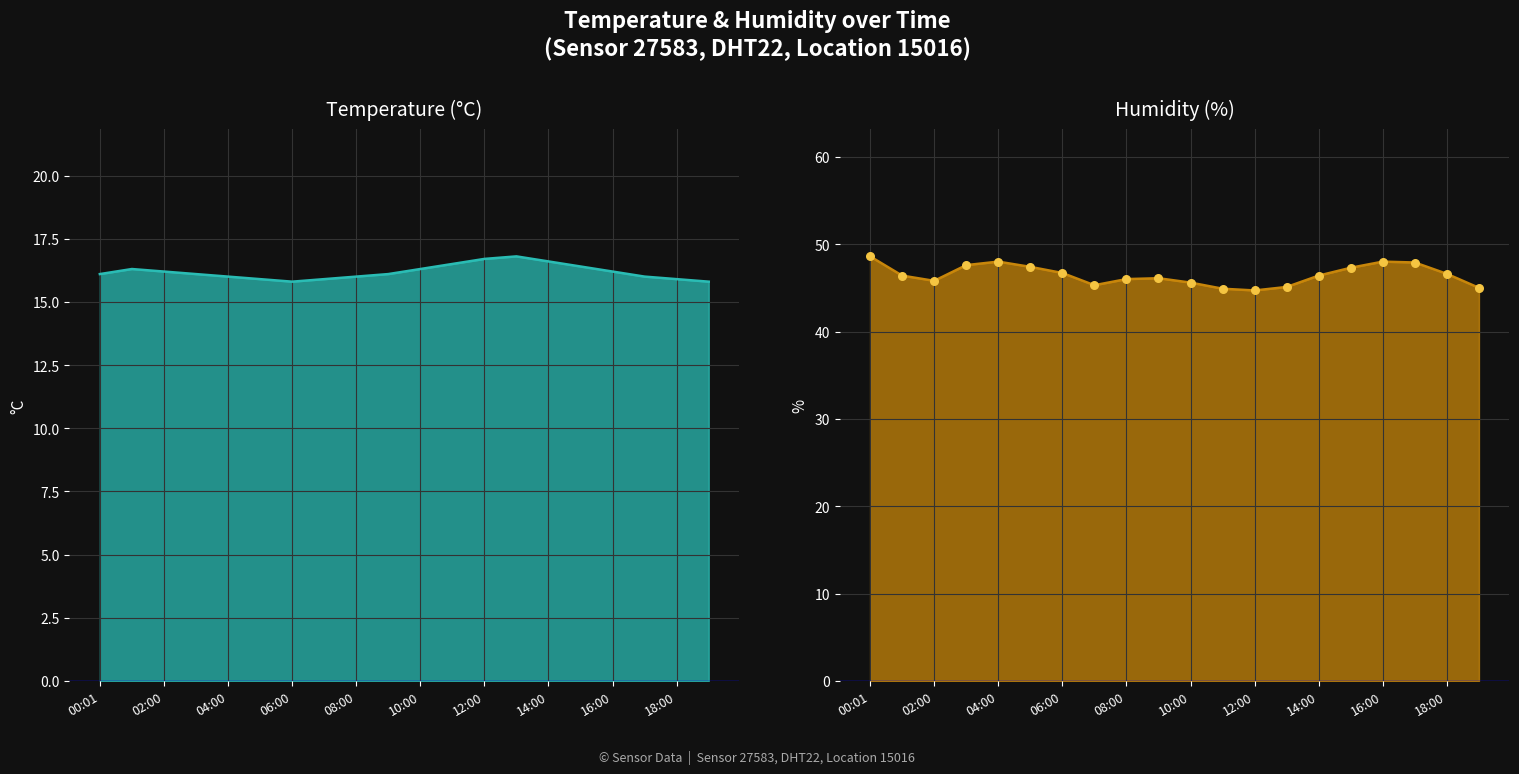

At which category is the sum across all series the highest?

00:01